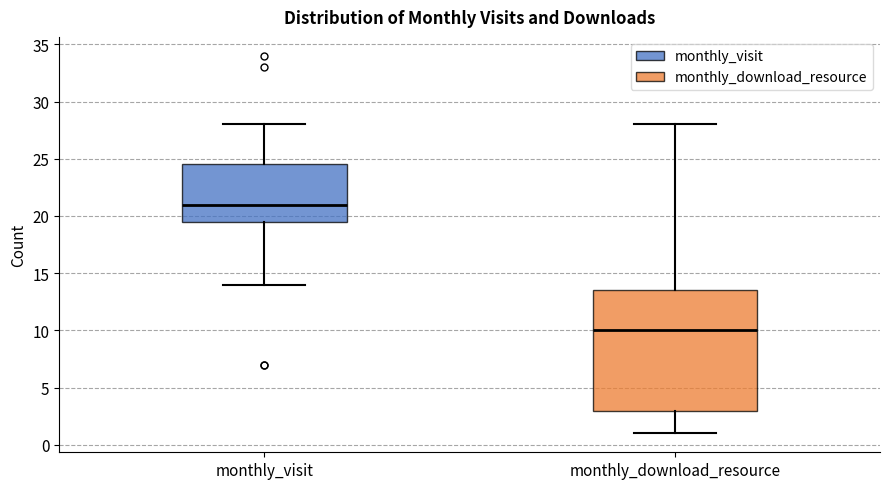

Which box has the lowest median line?

monthly_download_resource